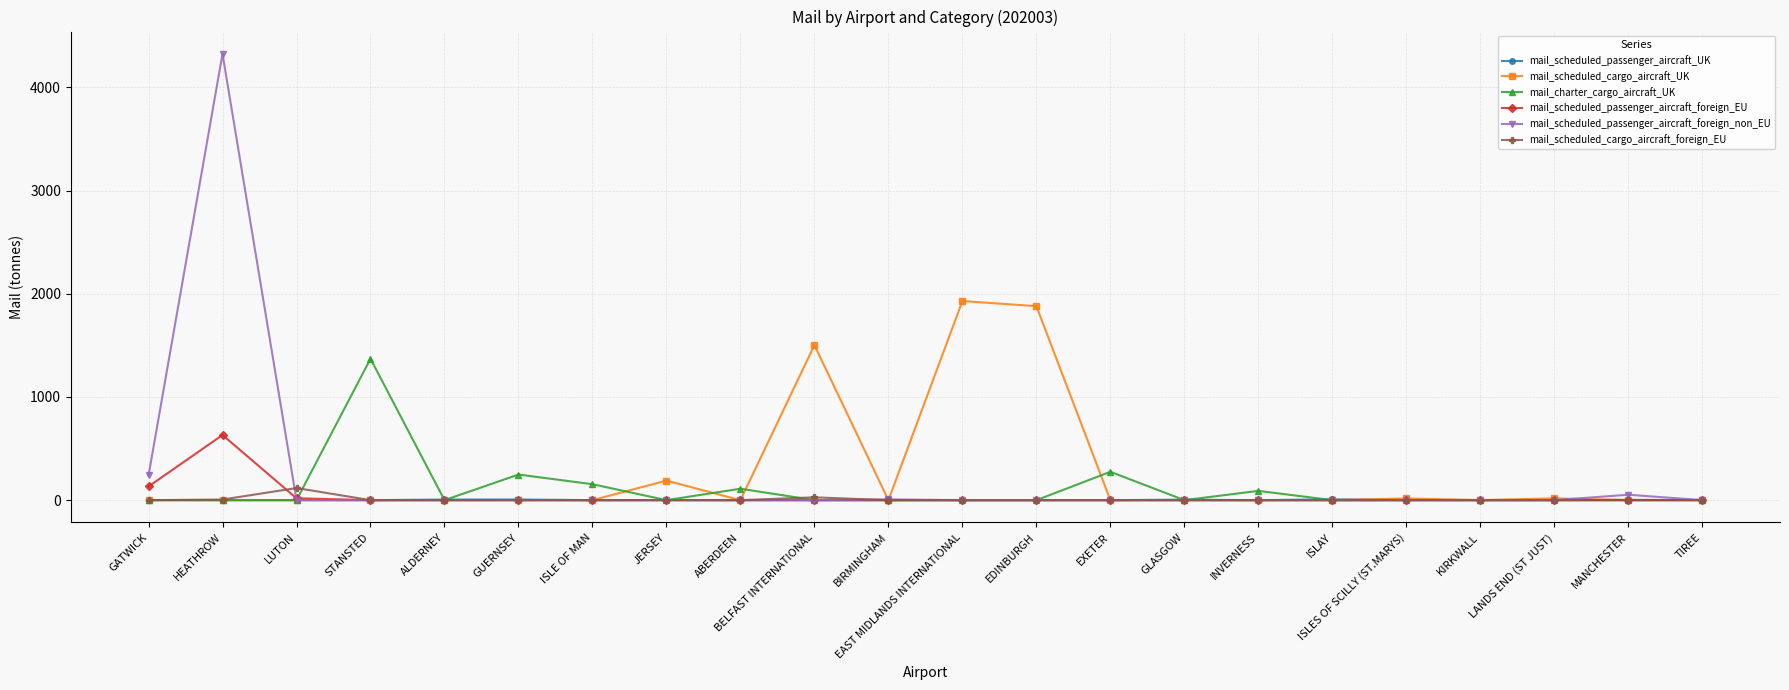

What is the label of the 2nd point from the left?

HEATHROW